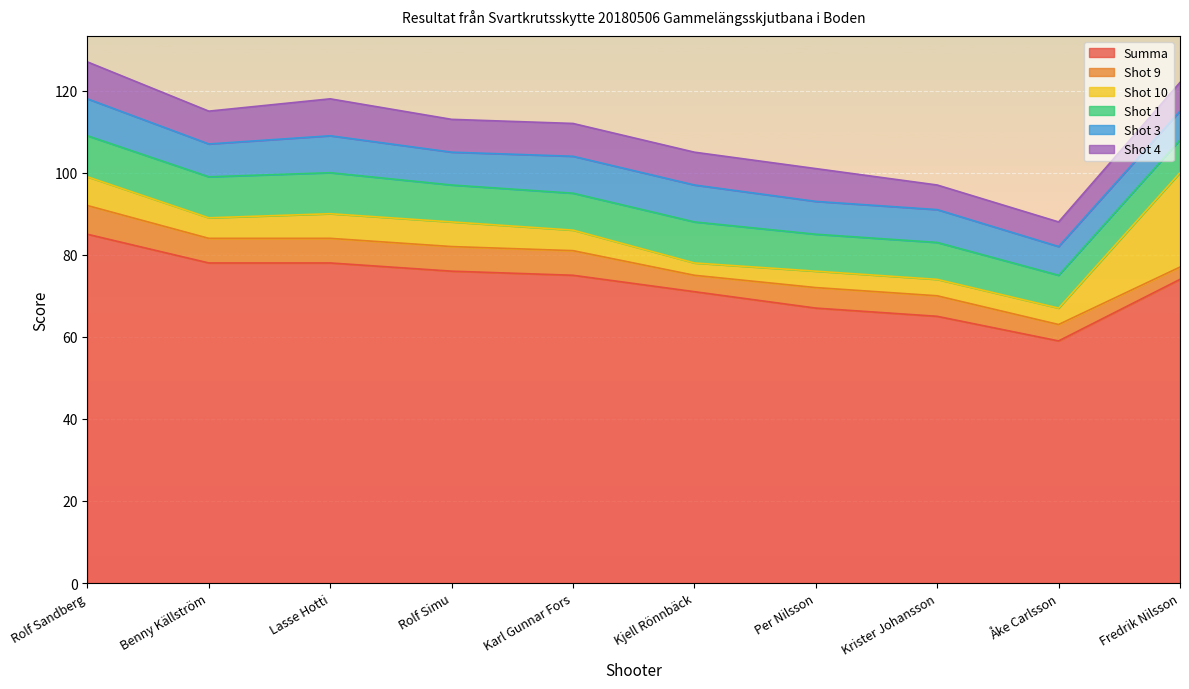

What is the label of the 2nd point from the left?

Benny Källström